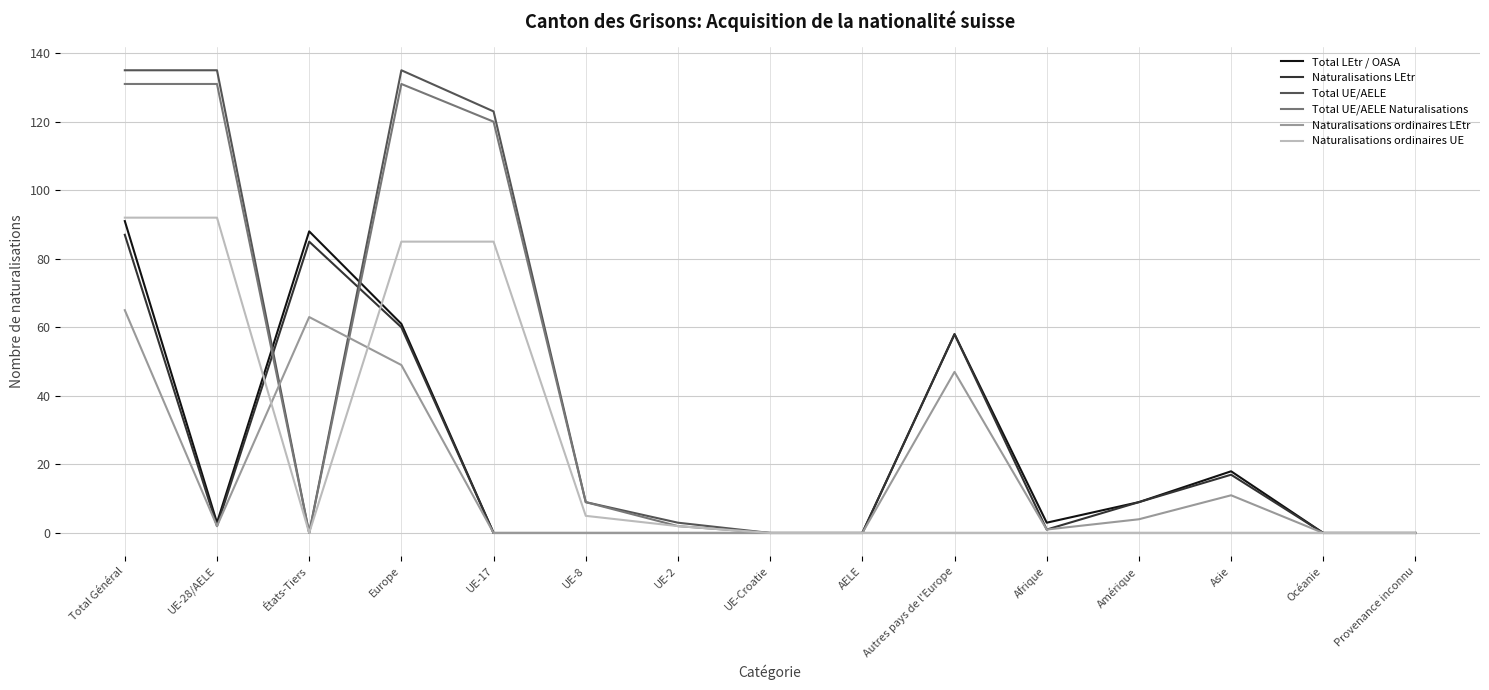

Which series has the largest range (max minus min)?

Total UE/AELE